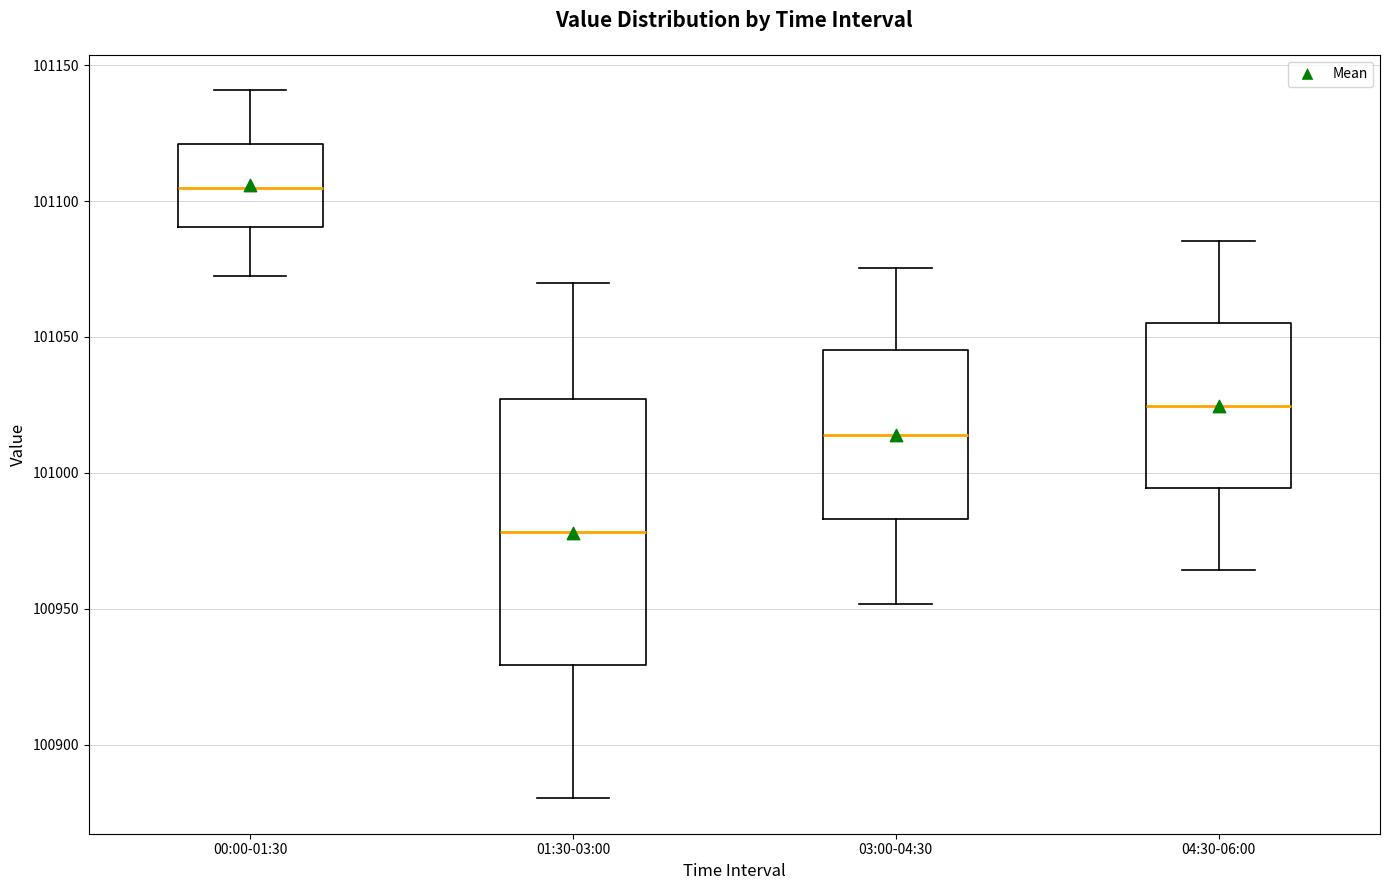

Which box's median line is the highest?

00:00-01:30